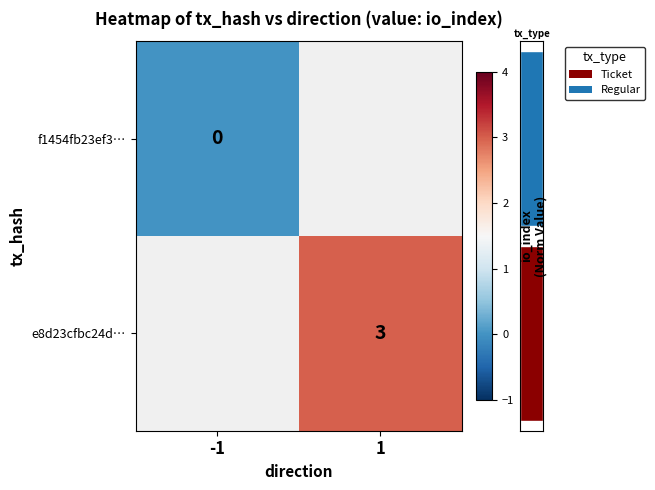

Between -1 and 1, which is larger?

1